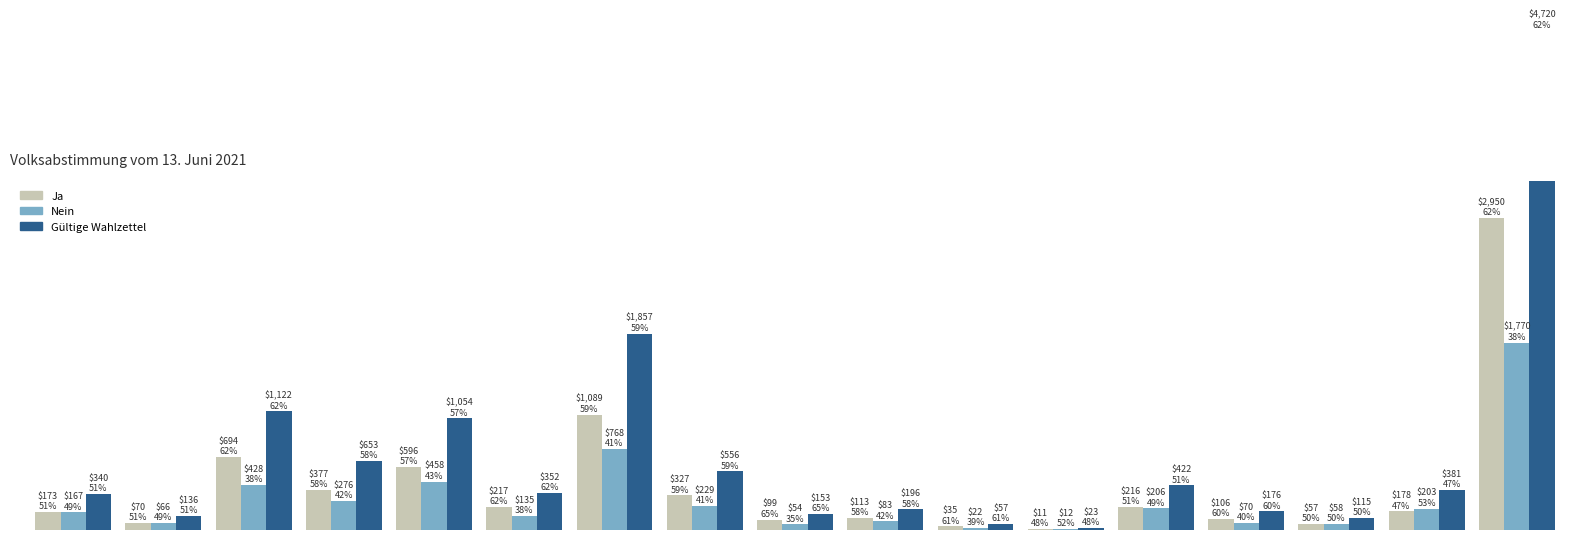

What is the value of the Nein bar at the 7th from the left?

768